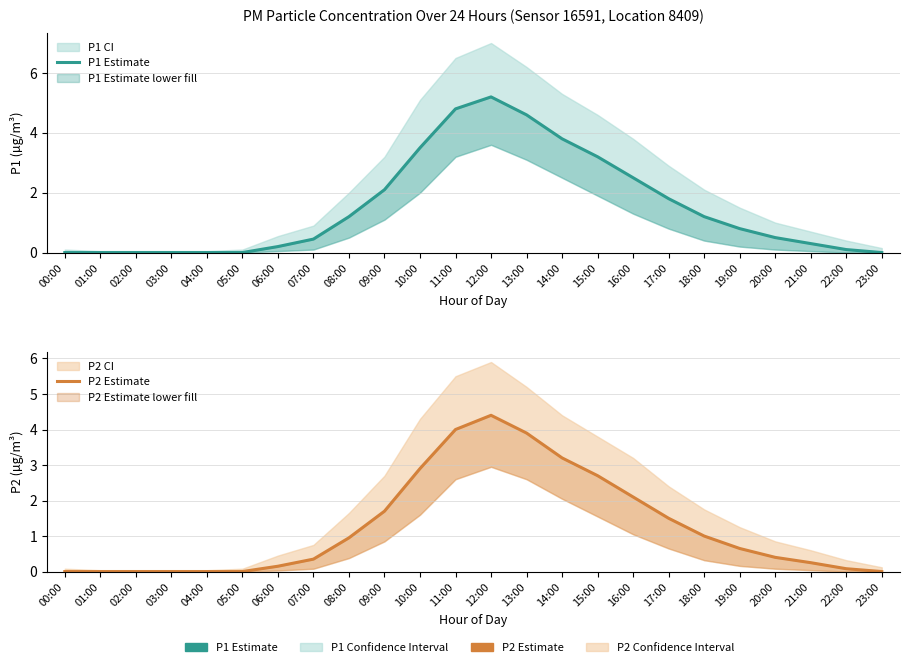

Where is the first local maximum for P1 Estimate?

12:00